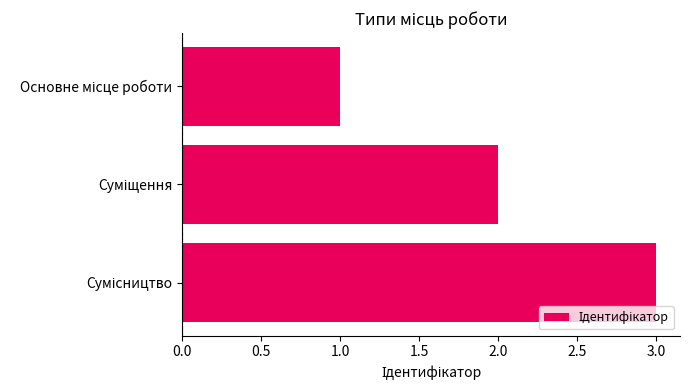

How many values are between 1 and 3?

3